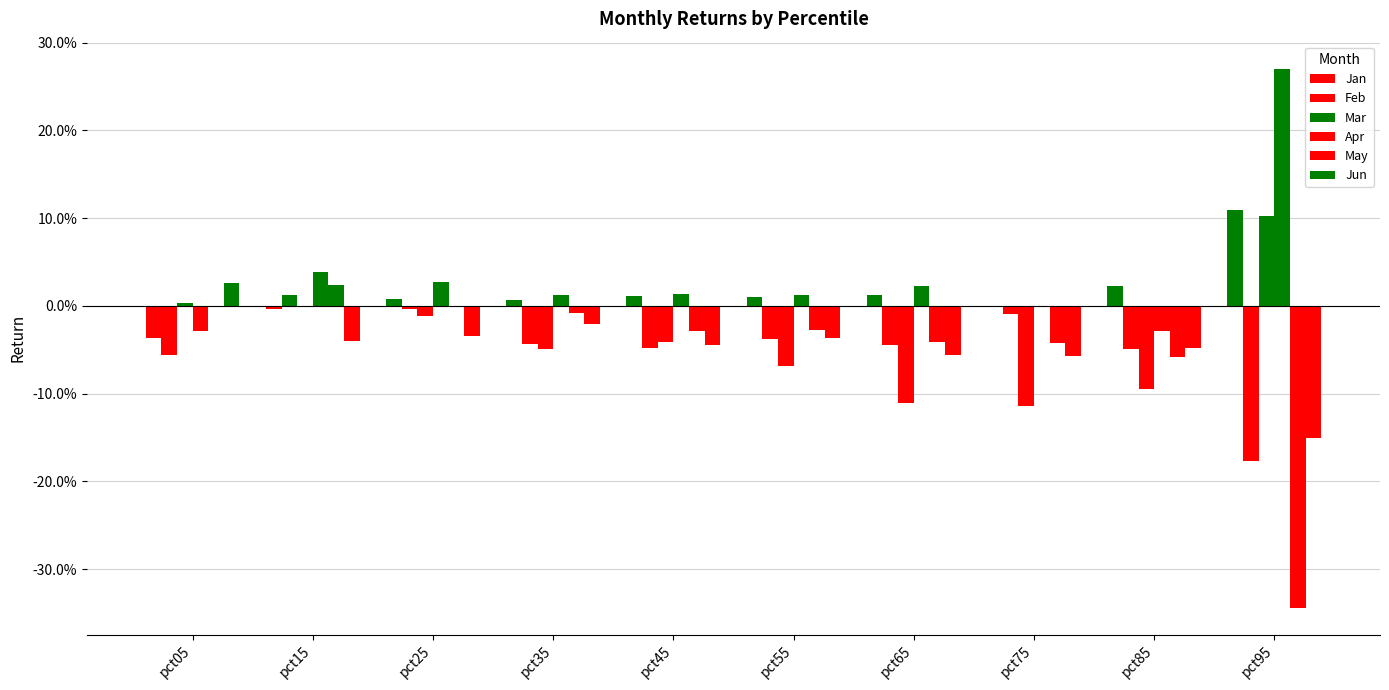

Which series changed the most between pct35 and pct95?

May